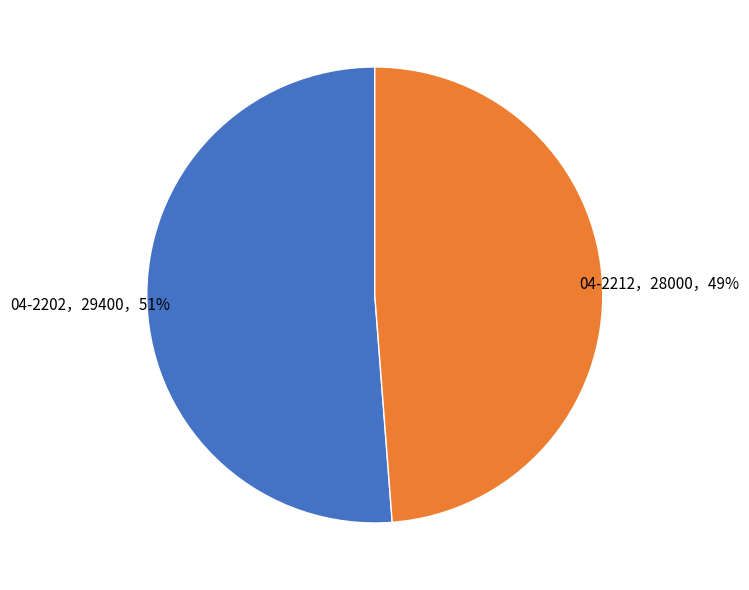

To the nearest percent, what percentage of the pie is 04-2202，29400，51%?

51%